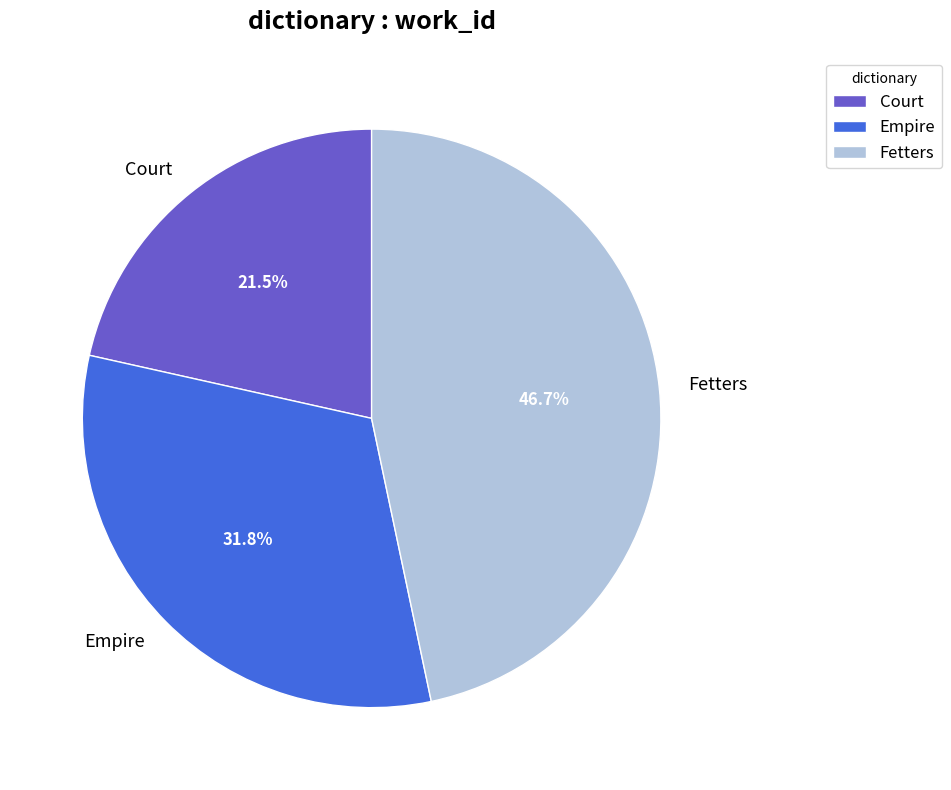

True or false: Fetters accounts for 47% of the total.

True